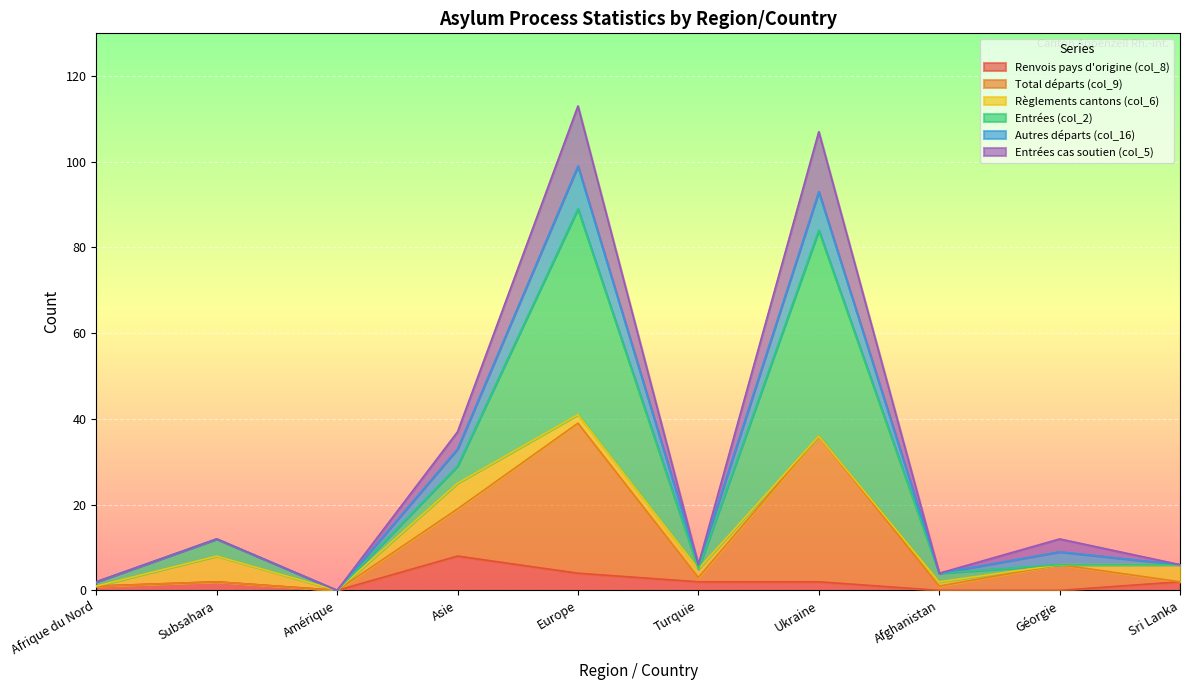

At which label does Renvois pays d'origine (col_8) reach its peak?

Asie